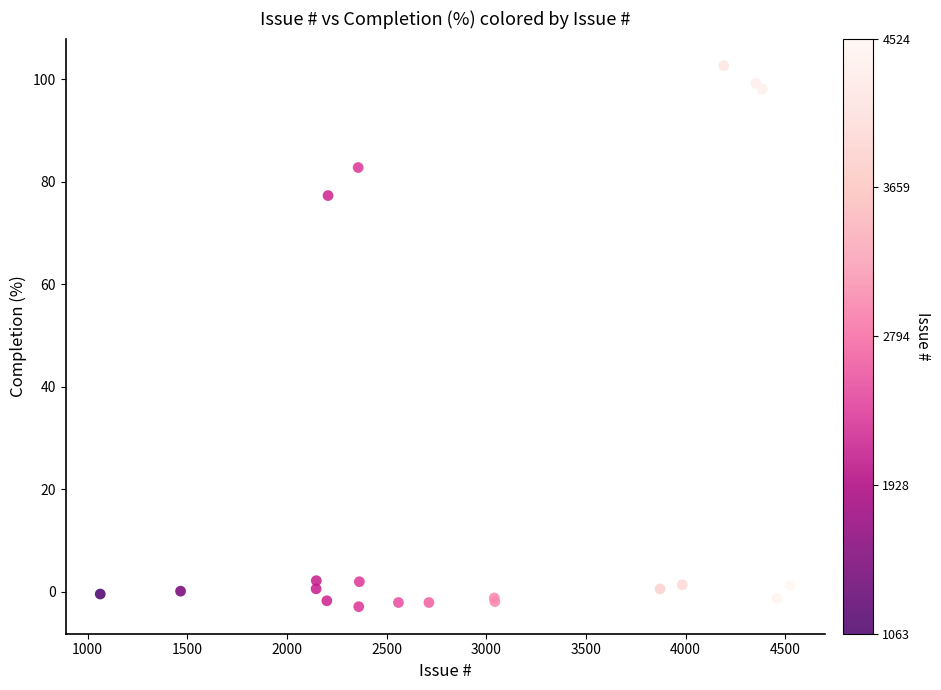

What Y value in the scatter plot is closest to 49?

77.3